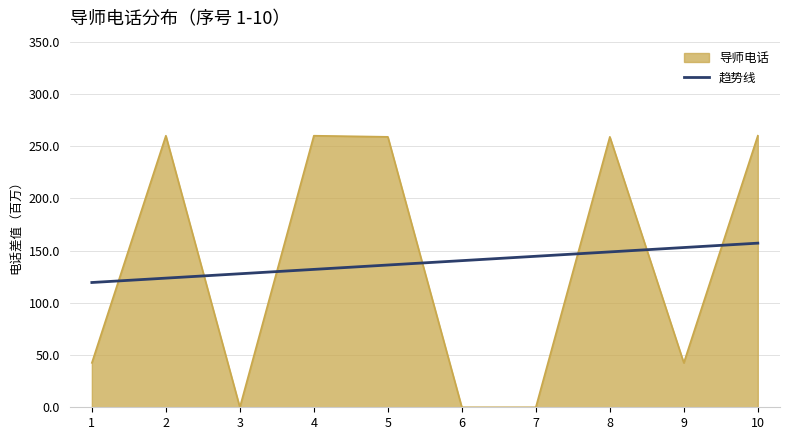

What is the greatest value displayed?

260.1